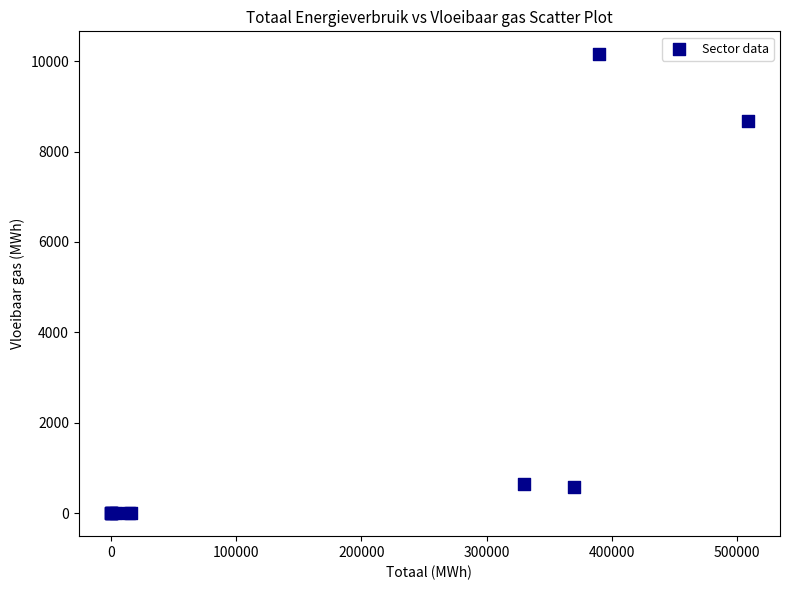

What Y value in the scatter plot is closest to 5075?

8668.1